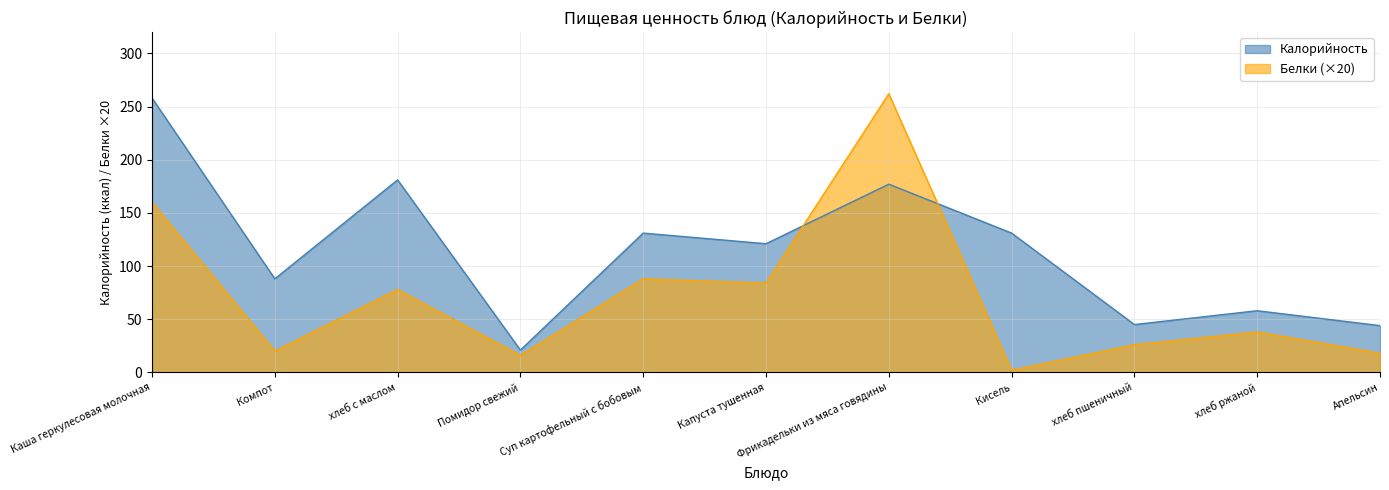

The value of Белки at Каша геркулесовая молочная is 33. True or false?

False